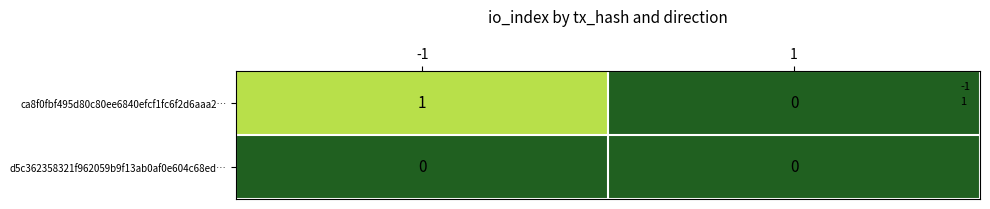

Between -1 and 1, which series saw the biggest shift?

ca8f0fbf495d80c80ee6840efcf1fc6f2d6aaa2…